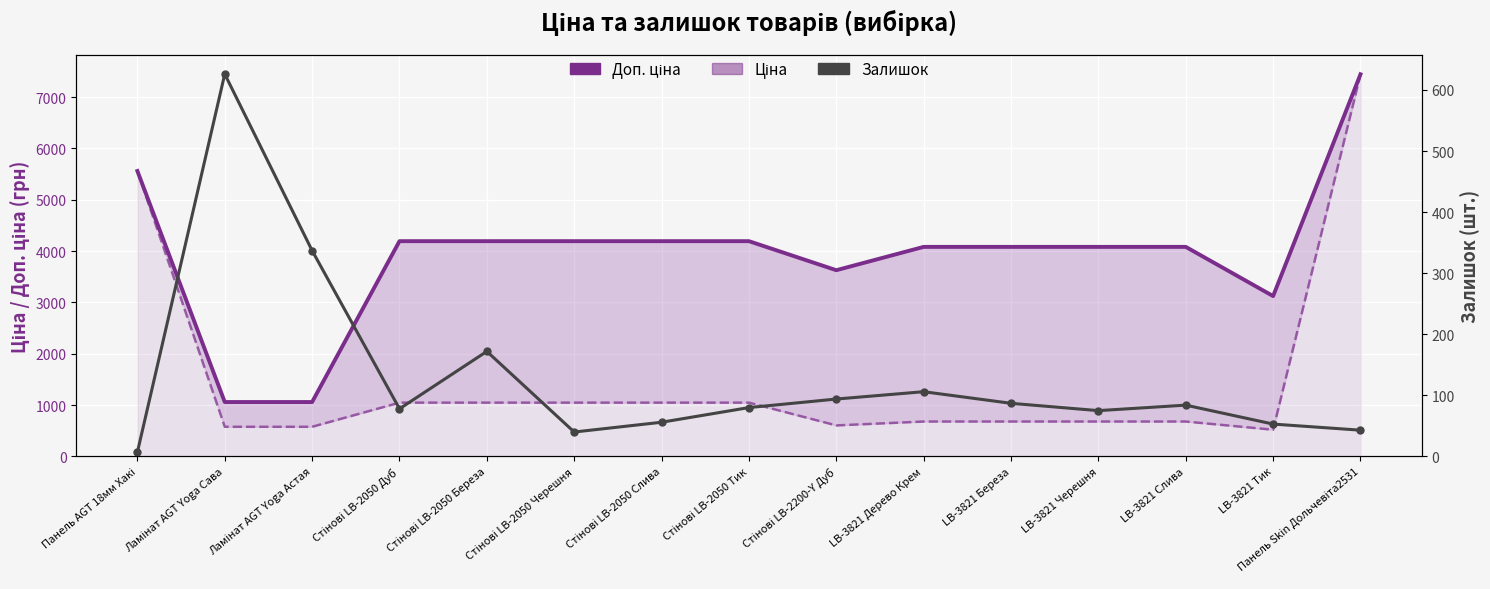

Rank the categories by Ціна value from lowest to highest.

LB-3821 Тик, Ламінат AGT Yoga Сава, Ламінат AGT Yoga Астая, Стінові LB-2200-Y Дуб, LB-3821 Дерево Крем, LB-3821 Береза, LB-3821 Черешня, LB-3821 Слива, Стінові LB-2050 Дуб, Стінові LB-2050 Береза, Стінові LB-2050 Черешня, Стінові LB-2050 Слива, Стінові LB-2050 Тик, Панель AGT 18мм Хакі, Панель Skin Дольчевіта2531